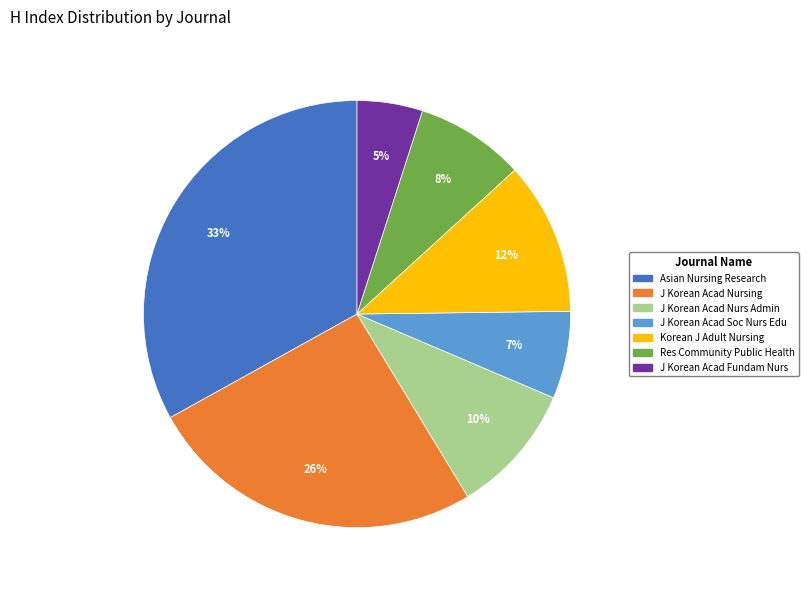

To the nearest percent, what is the average slice percentage?

14%